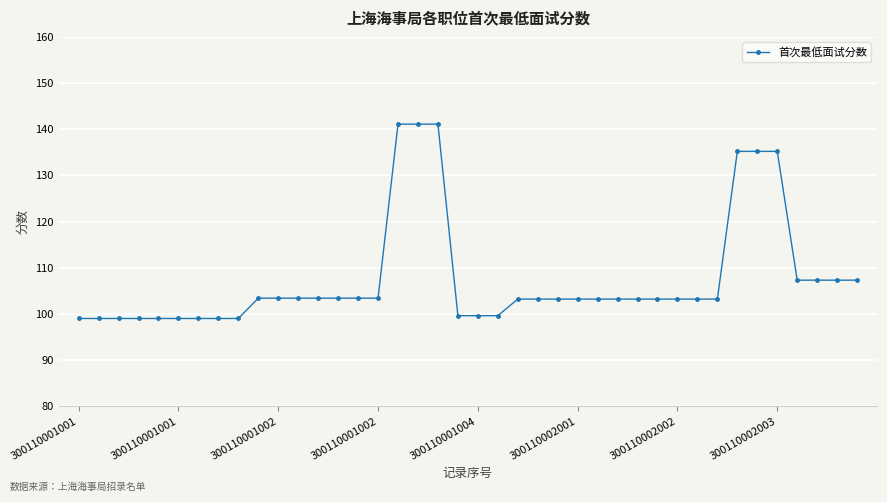

What is the value of the 20th point from the left?

99.6